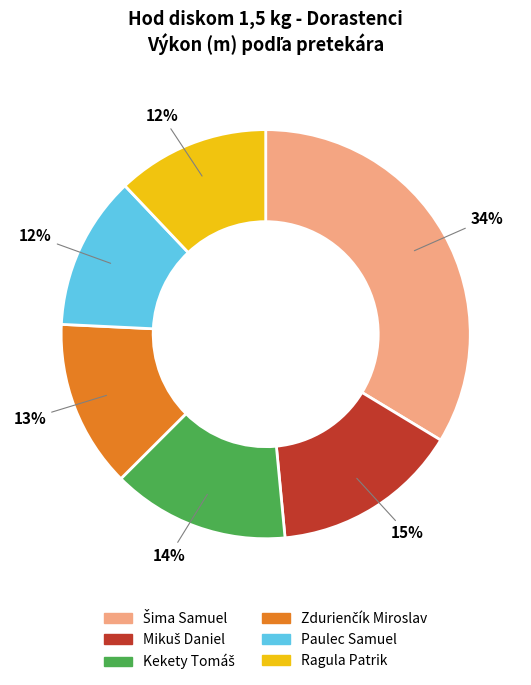

True or false: Ragula Patrik accounts for 21% of the total.

False